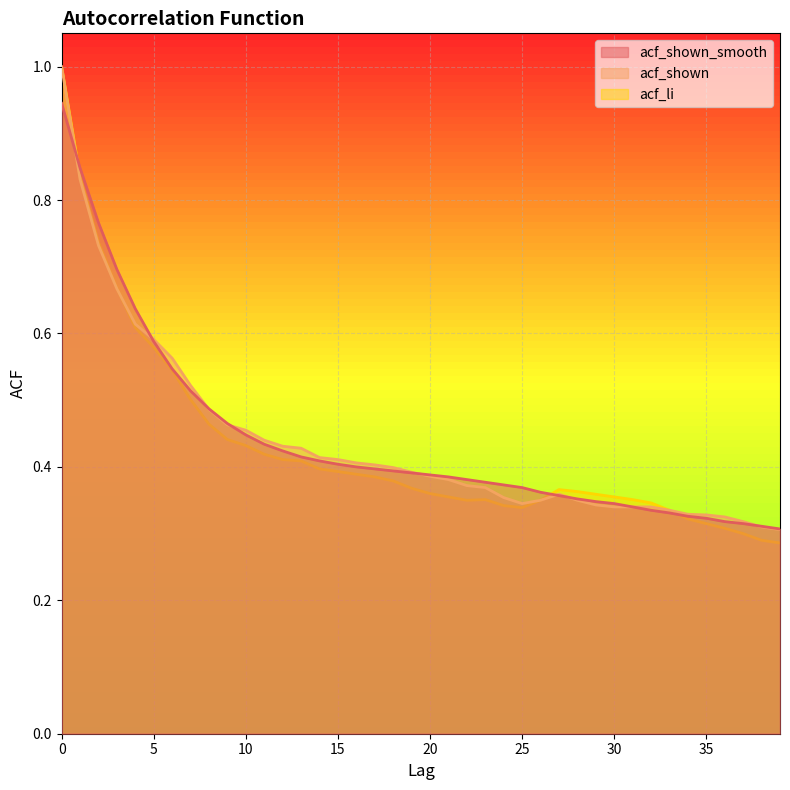

How many distinct data groups are displayed?

3